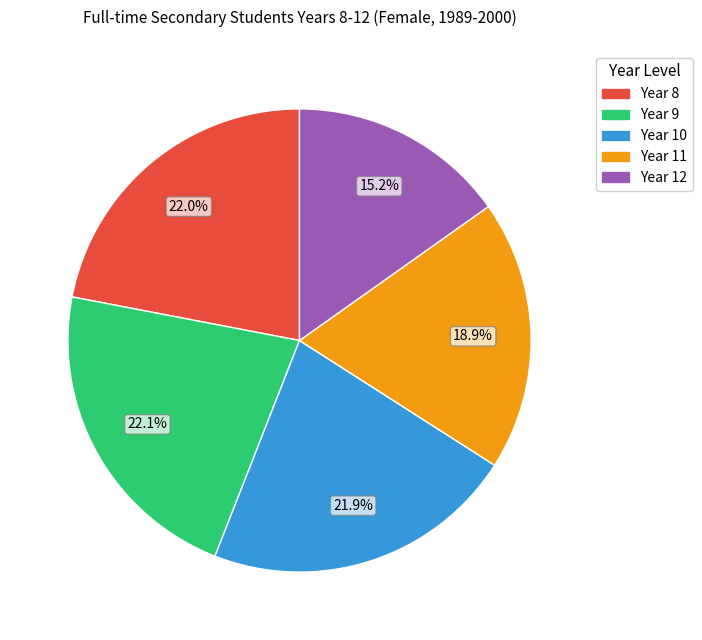

Does any single category account for the majority?

No